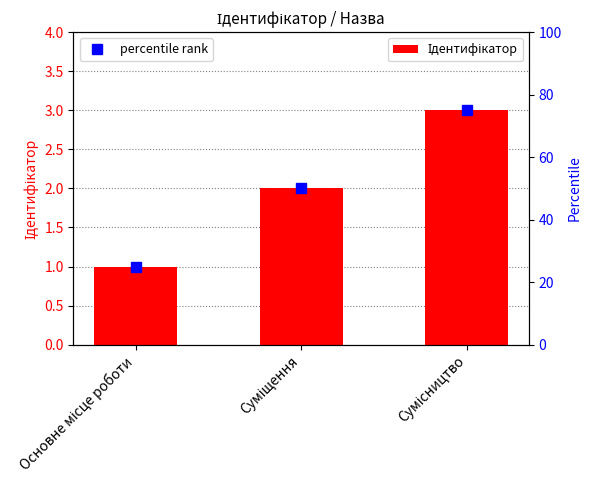

Which series has the largest range (max minus min)?

percentile rank